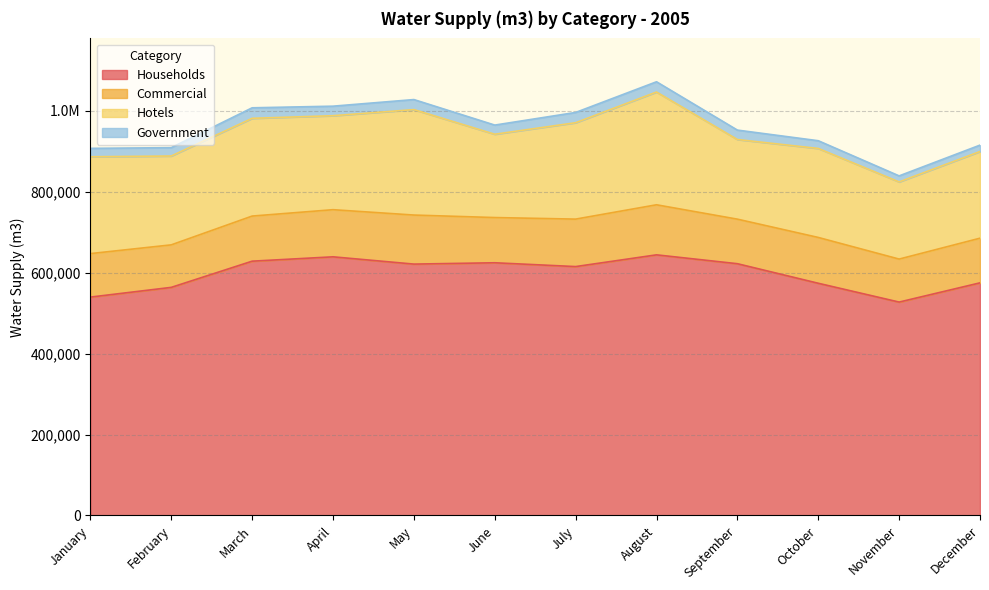

True or false: Hotels and Households intersect in this chart.

False